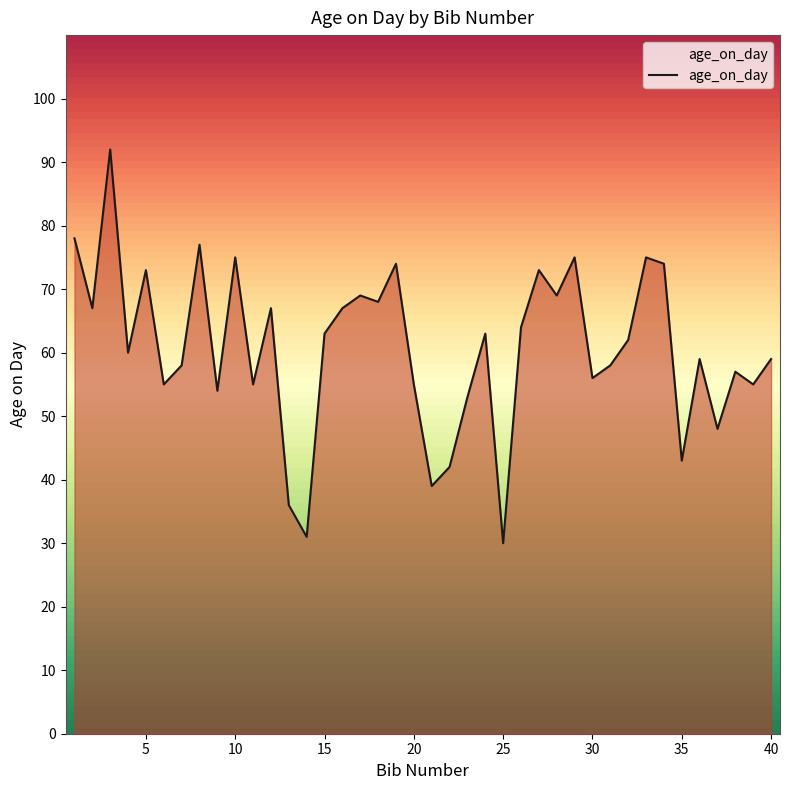

What is the smallest value displayed?

30